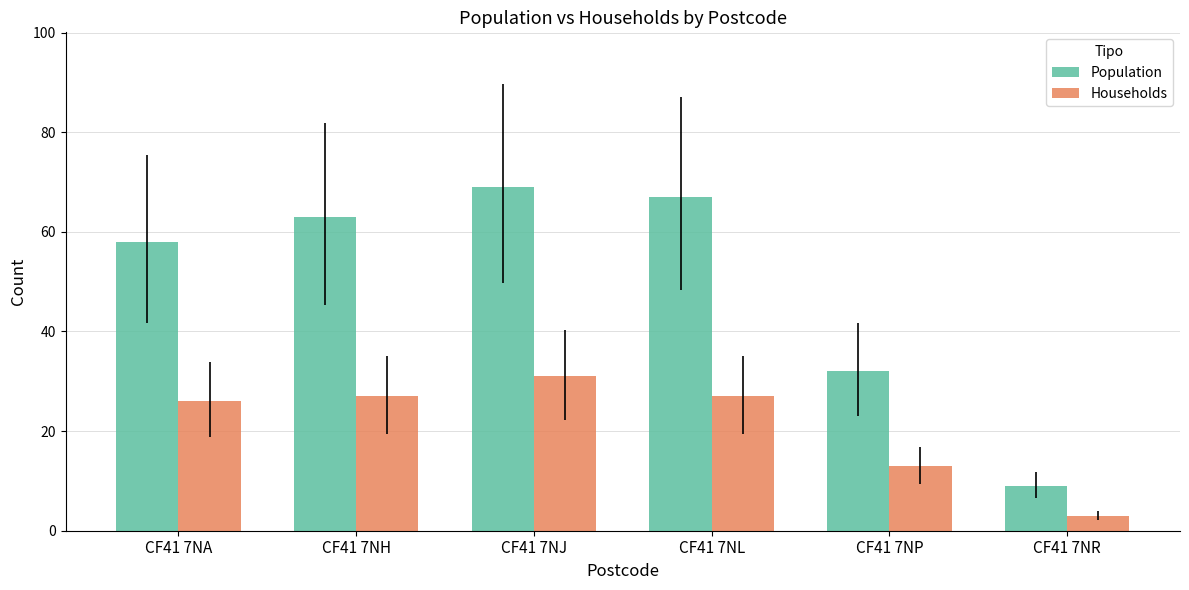

What is the value of the Households bar at the 5th from the left?

13